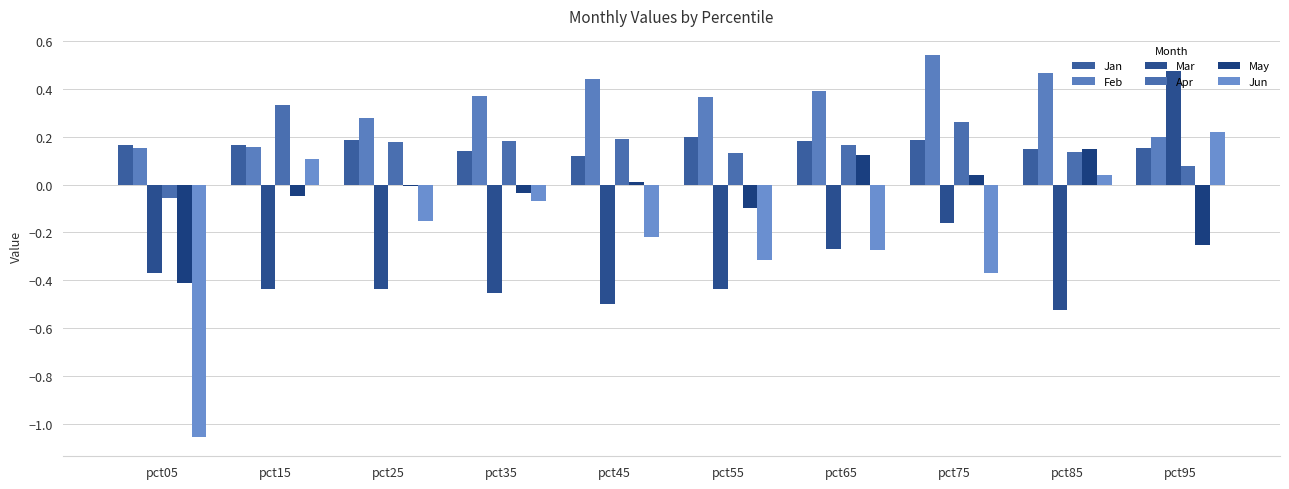

Does the chart contain stacked bars?

No